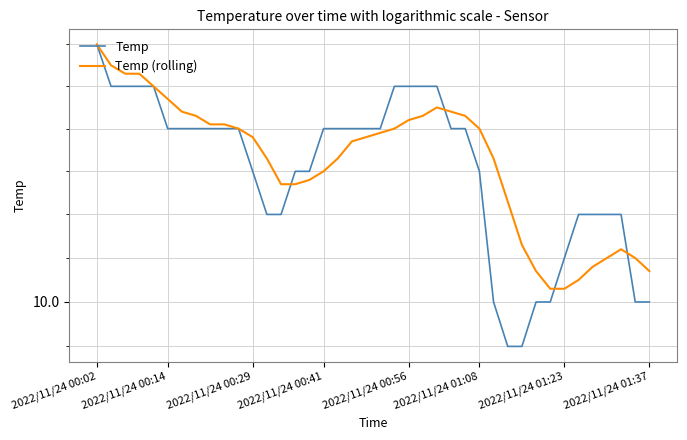

Which series changed the most between 26 and 35?

Temp (rolling)